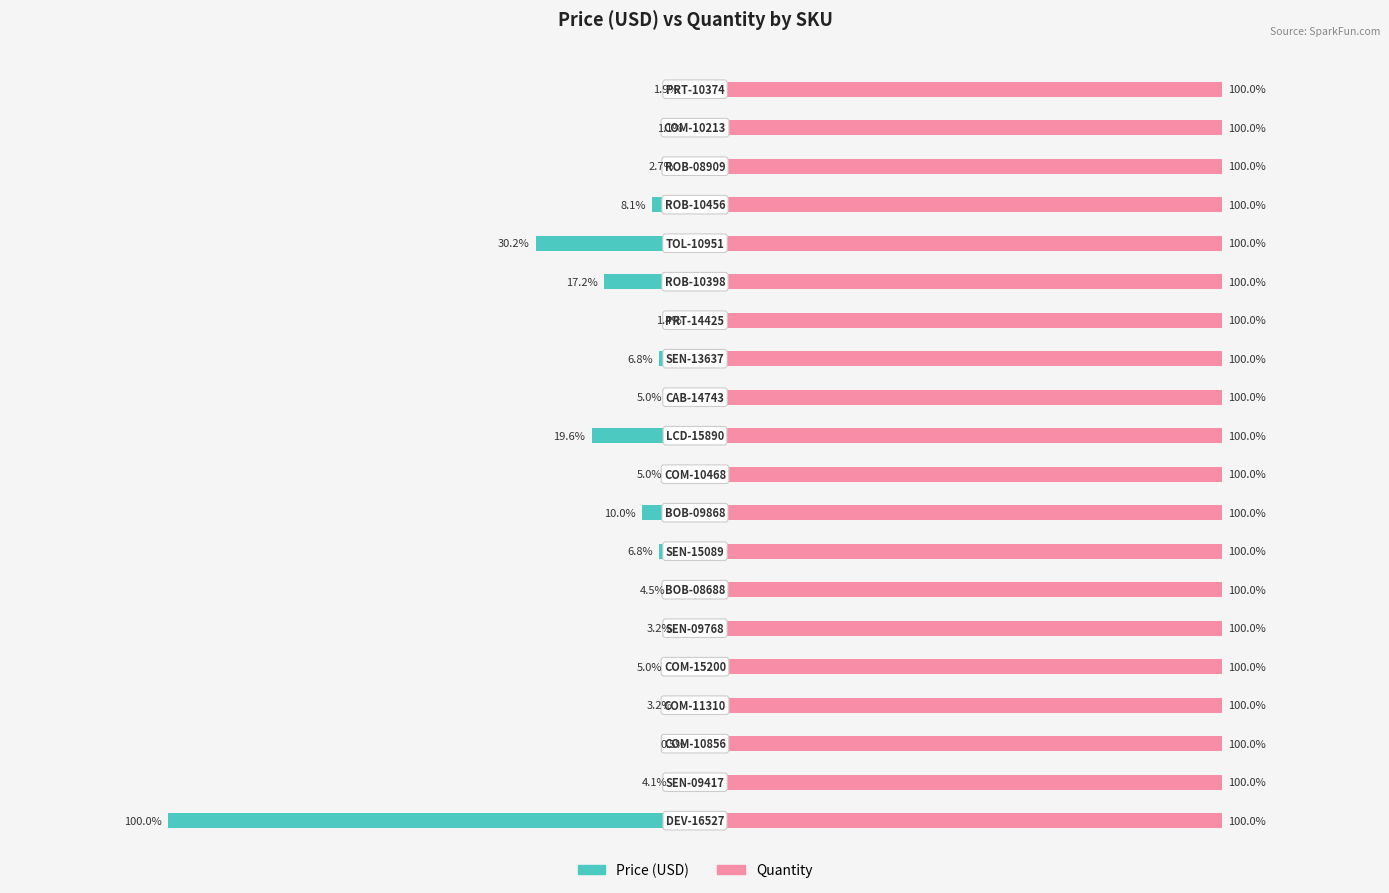

Which series has the largest total across all categories?

Quantity